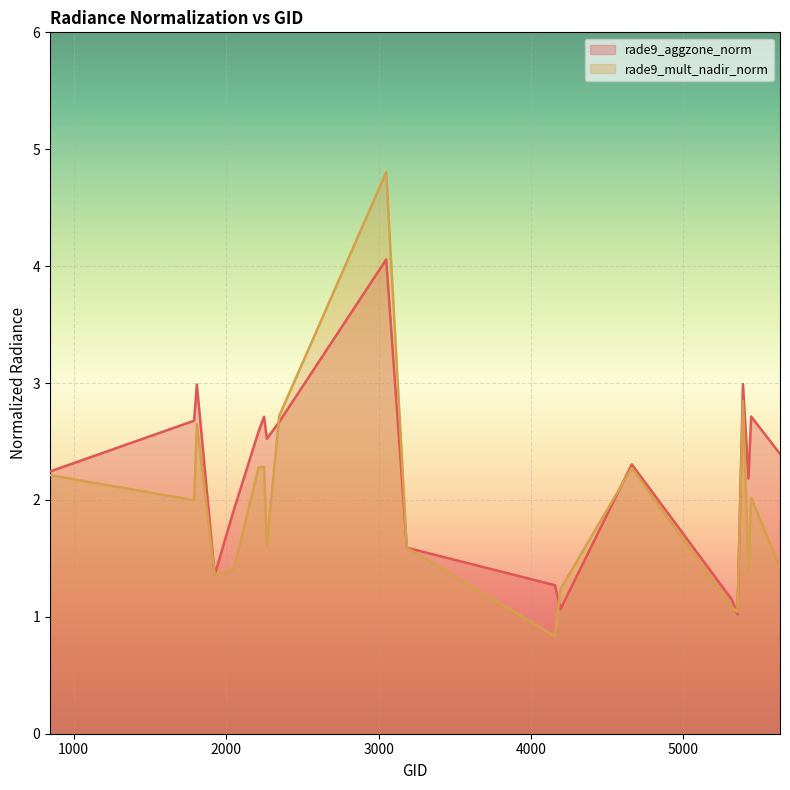

Which category has the highest value in the rade9_mult_nadir_norm series?

3050